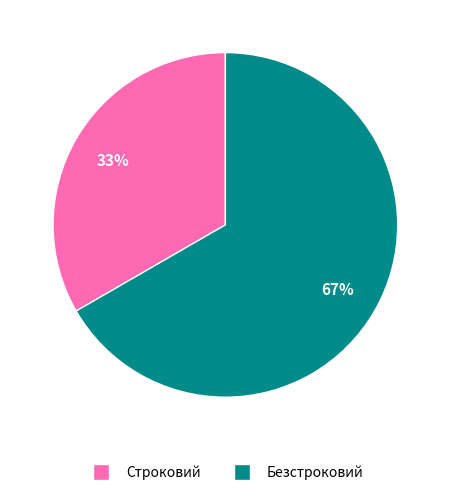

To the nearest percent, what is the combined percentage of Строковий and Безстроковий?

100%